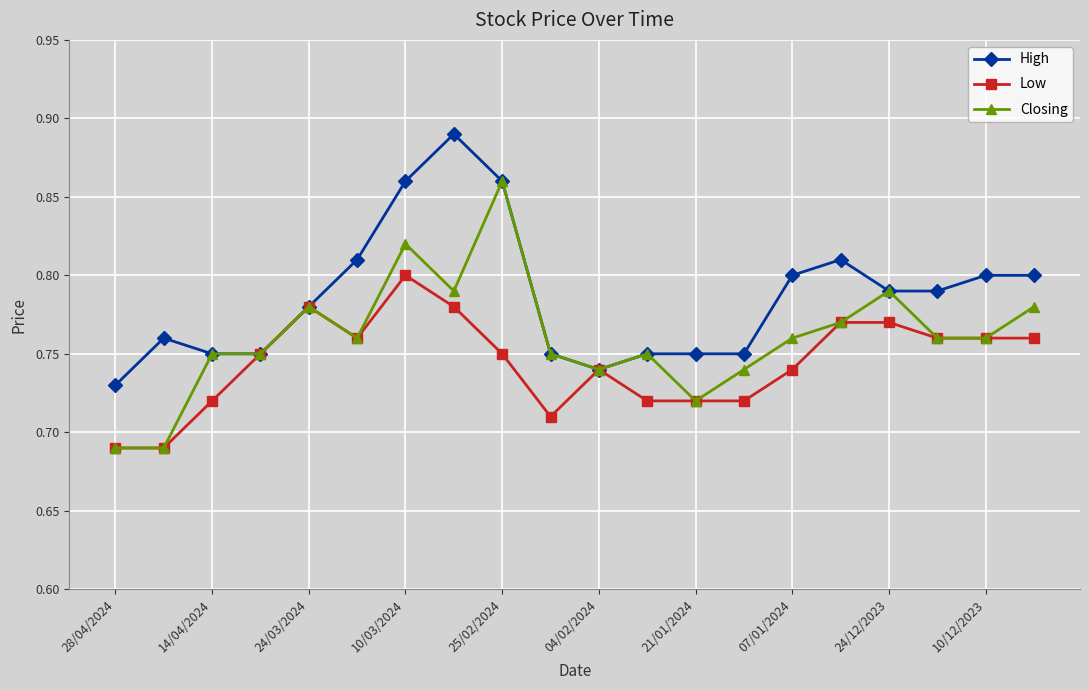

How many data points does each series have?

20